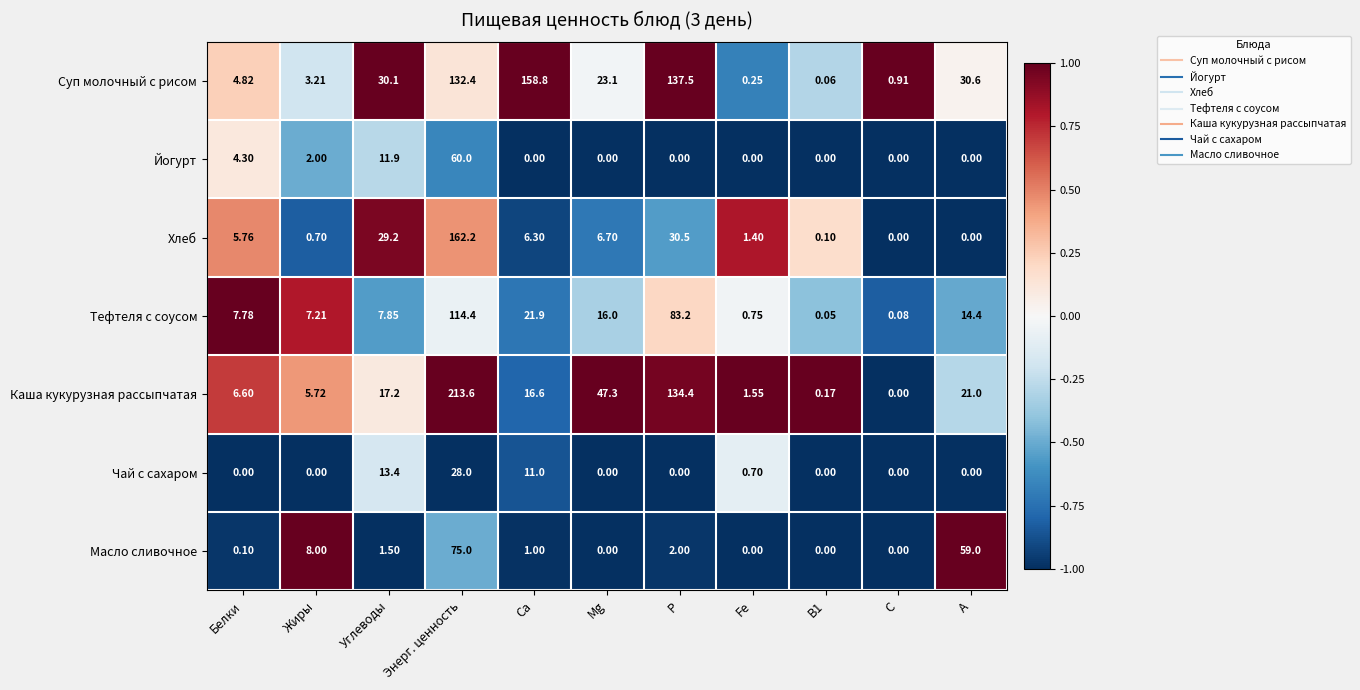

Is the value of Суп молочный с рисом at Mg greater than the value of Тефтеля с соусом at P?

No